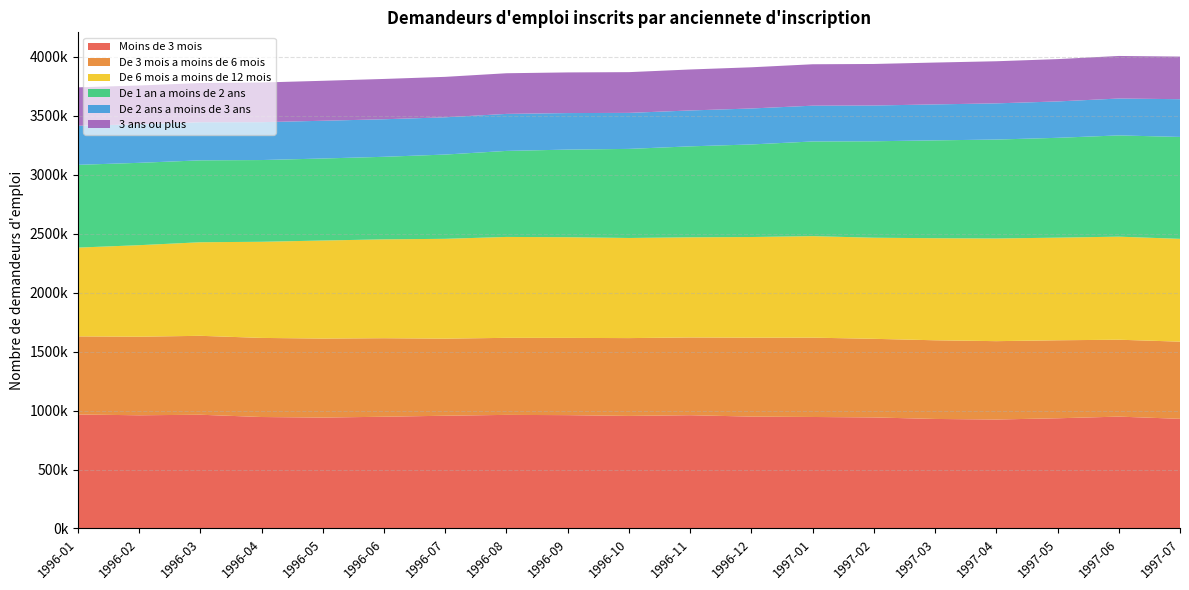

Reading right to left, transcribe all the data shown in this chart.

Moins de 3 mois: 930100	948800	934700	924300	929000	941900	945700	948900	960700	954700	961300	963500	956300	947800	940700	945400	964700	960100	966900
De 3 mois a moins de 6 mois: 654600	652300	661600	664600	667300	666800	673000	669500	659600	660100	655300	653500	653800	666000	670100	671000	669500	666400	662500
De 6 mois a moins de 12 mois: 872000	874200	870500	870900	865800	857600	861000	853800	849500	849200	854000	855900	846800	838600	831700	815400	793700	776400	753100
De 1 an a moins de 2 ans: 864500	858800	846900	839100	830000	818000	803000	785200	771500	755700	743100	729700	714800	700300	695700	693300	694700	698600	702000
De 2 ans a moins de 3 ans: 320100	312900	308500	307000	305000	303400	303600	305100	304400	305500	309900	314000	315900	318400	320200	321200	323400	327100	331300
3 ans ou plus: 361400	361000	359000	357200	355000	352300	351300	349400	347600	345500	344800	344800	343200	341900	338900	336400	332300	328800	326000